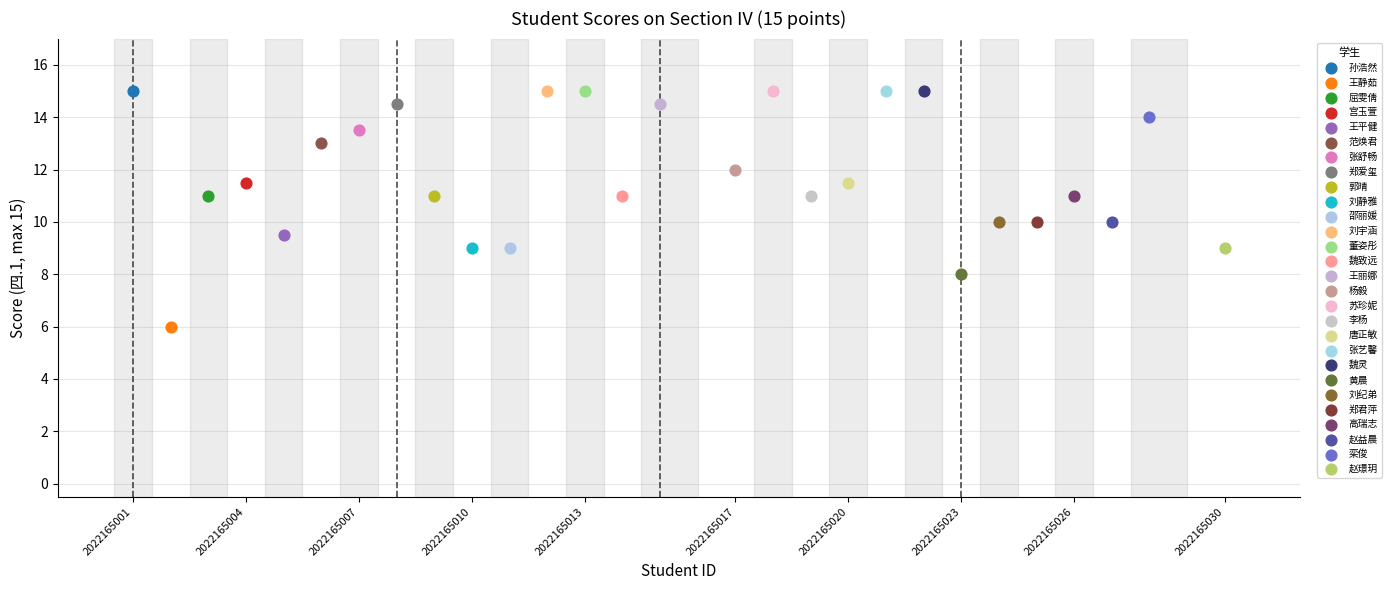

What are all the series names shown in the legend?

孙浩然, 王静茹, 屈雯倩, 宫玉萱, 王平健, 范焕君, 张舒畅, 郑爱玺, 郭晴, 刘静雅, 邵丽媛, 刘宇涵, 董姿彤, 魏致远, 王丽娜, 杨毅, 苏珍妮, 李杨, 唐正敏, 张艺馨, 魏灵, 黄晨, 刘纪弟, 郑君萍, 高瑞志, 赵益晨, 栾俊, 赵璟玥